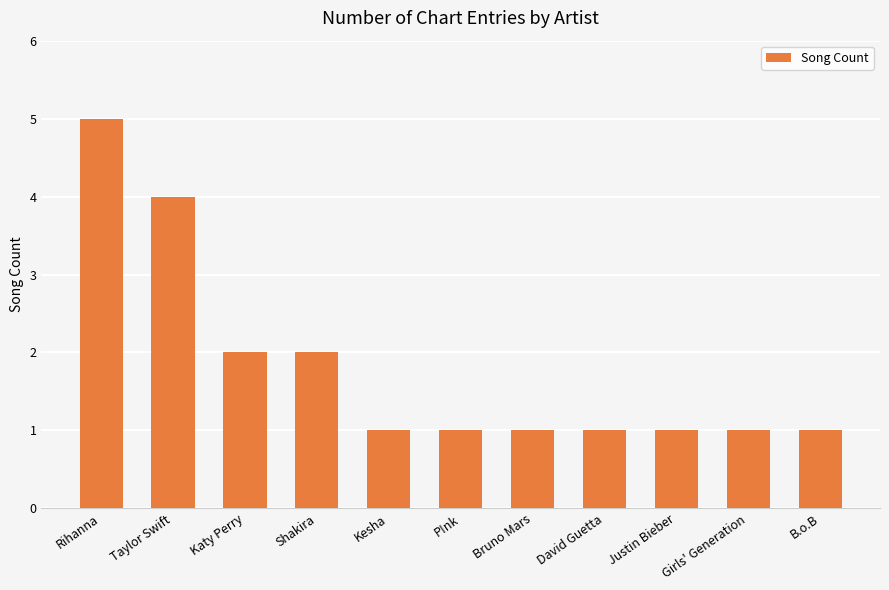

Does the chart contain stacked bars?

No